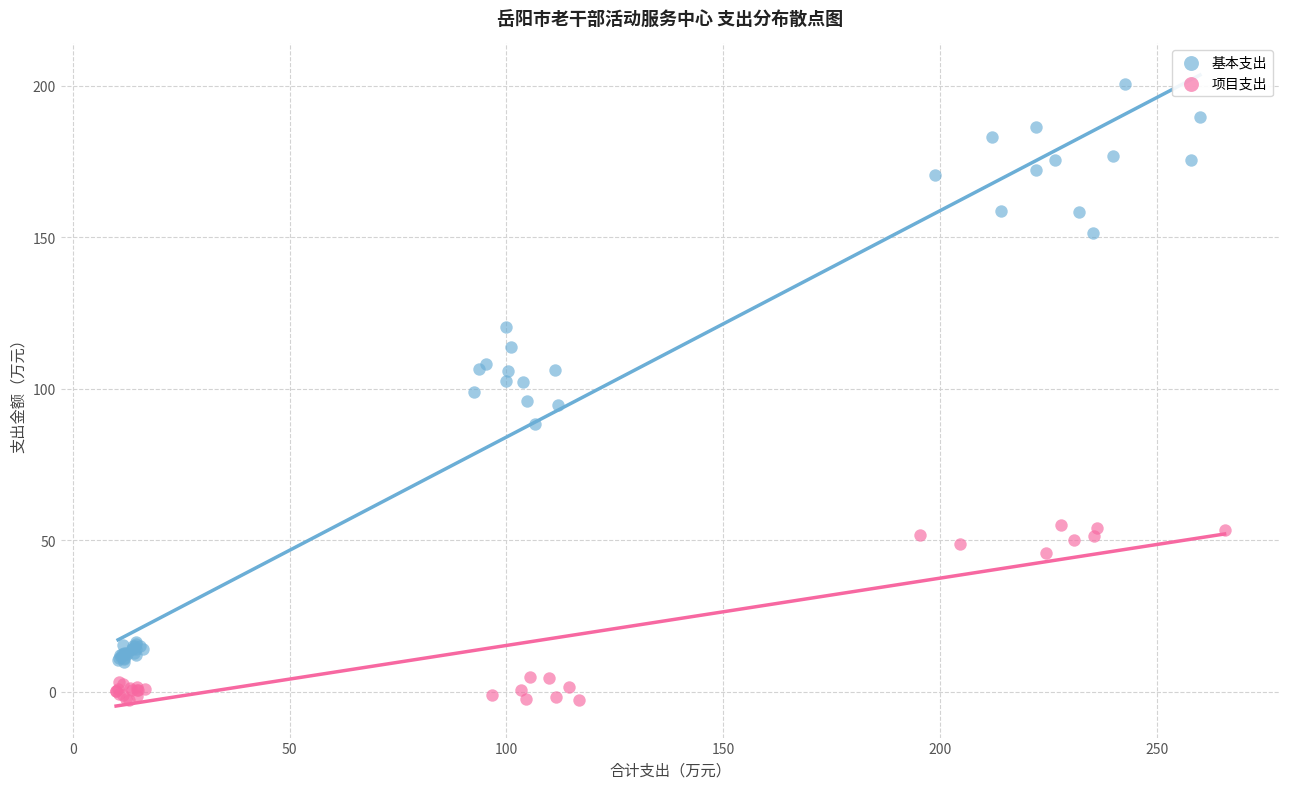

Which series contains the lowest Y value?

项目支出